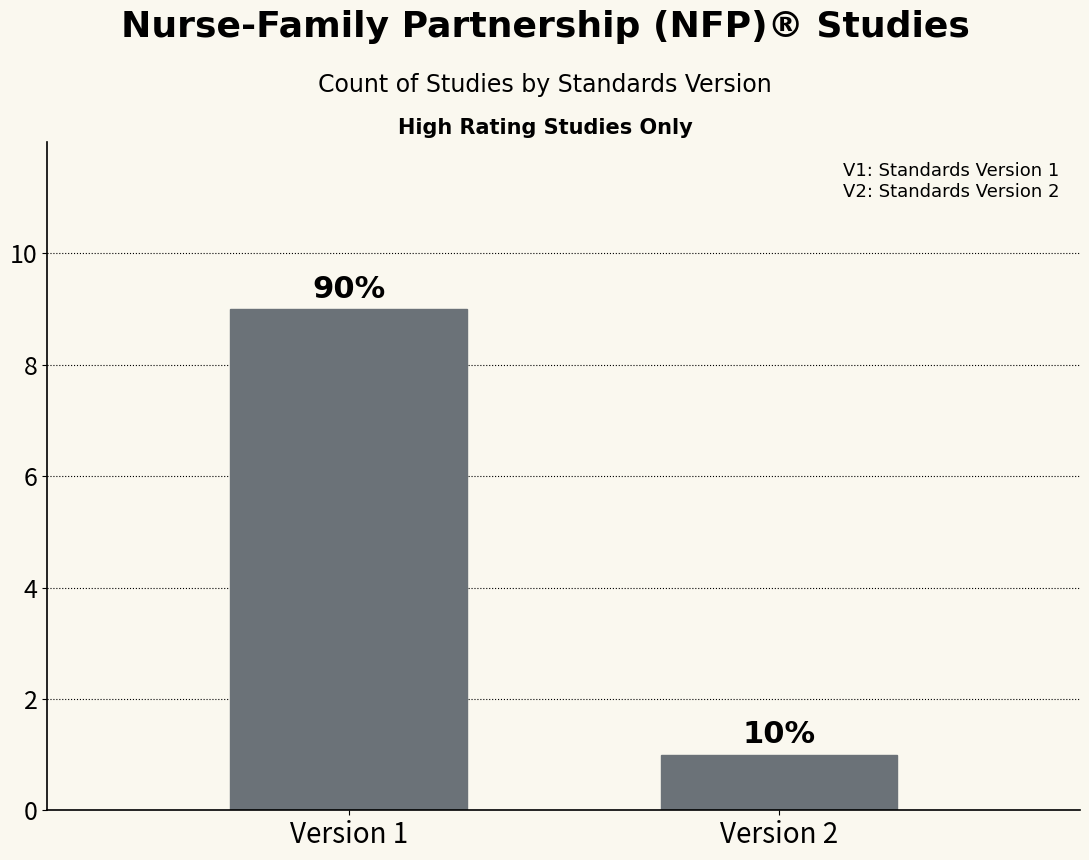

What is the minimum value shown in the chart?

1